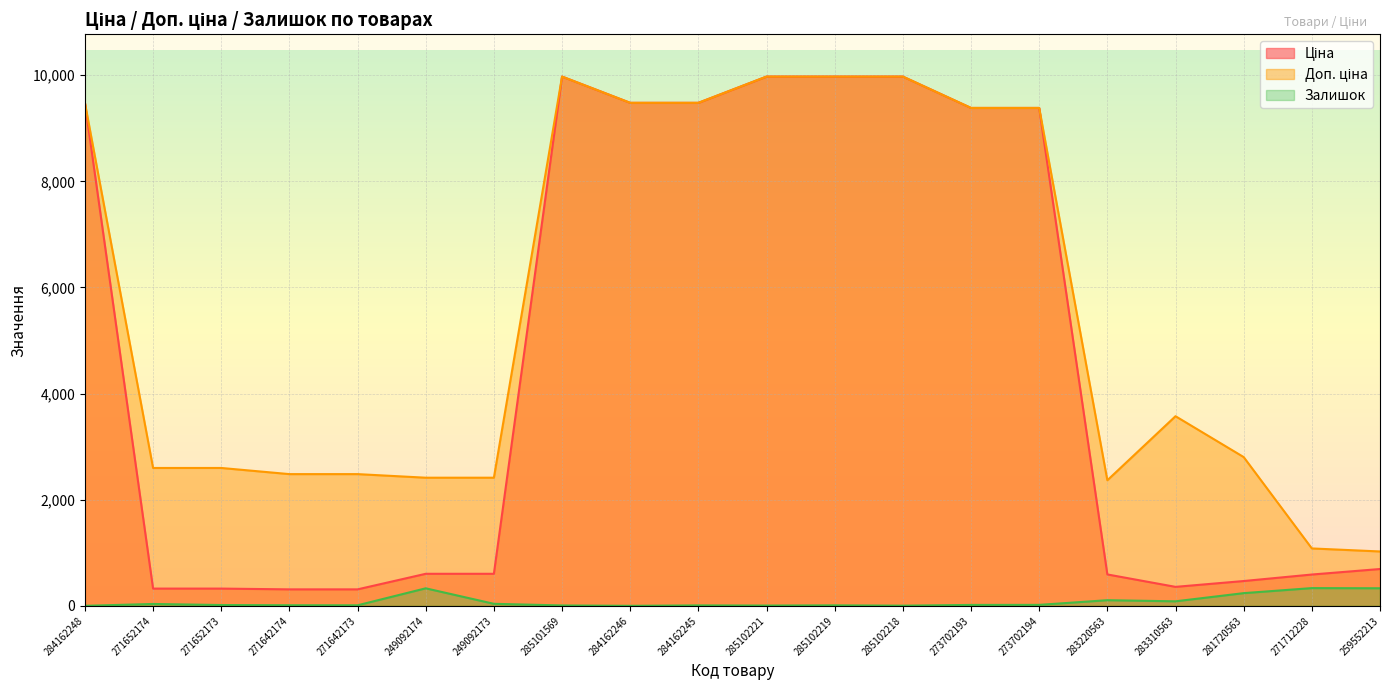

How many values in the Ціна series are below 693?

10